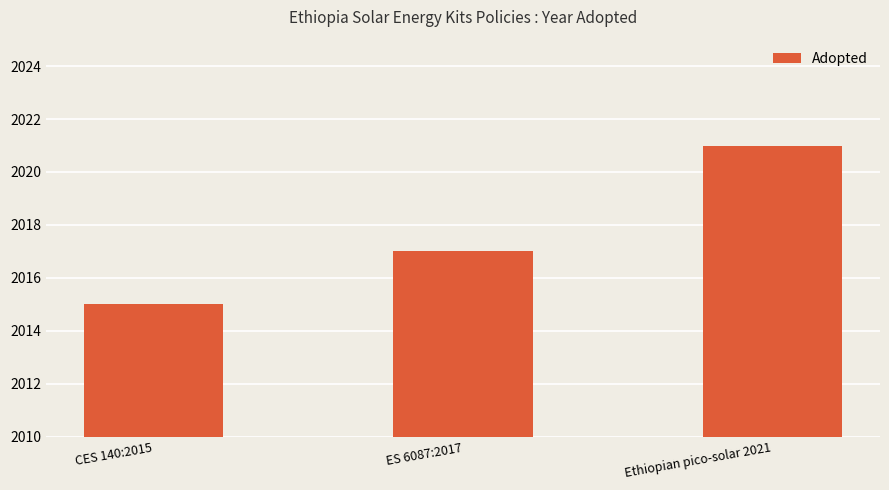

How many data points does each series have?

3